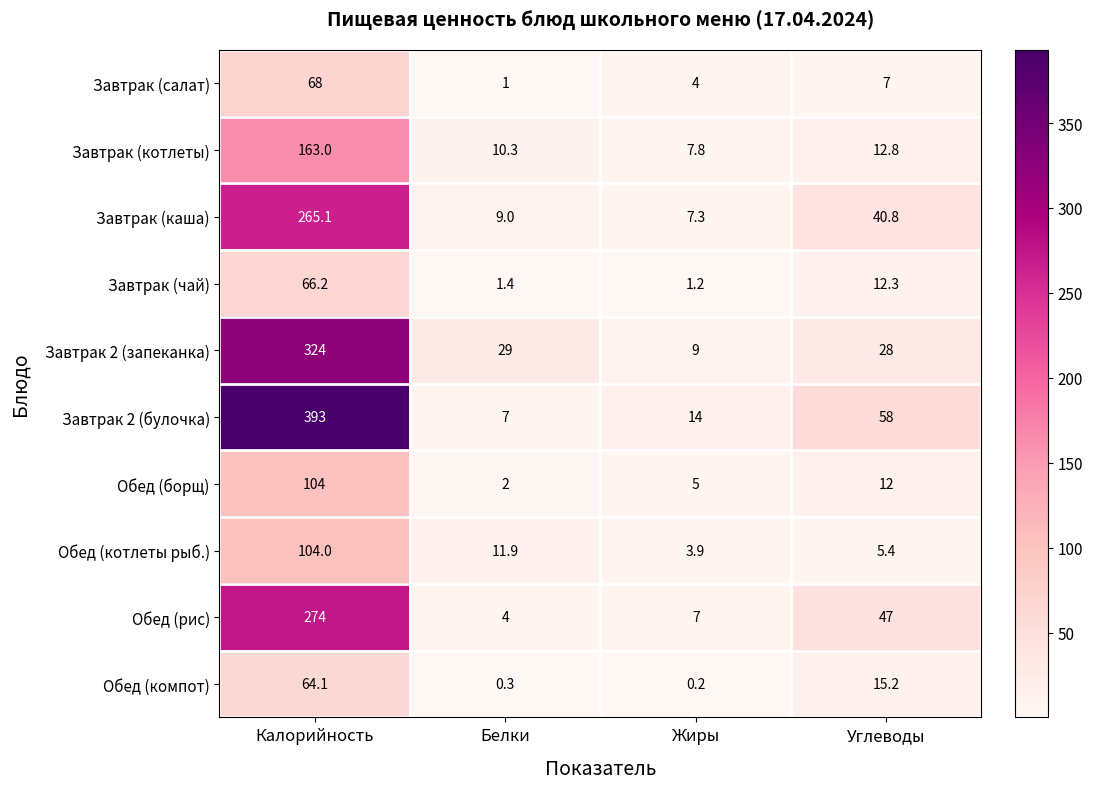

What is the total value across all series at Углеводы?

238.5